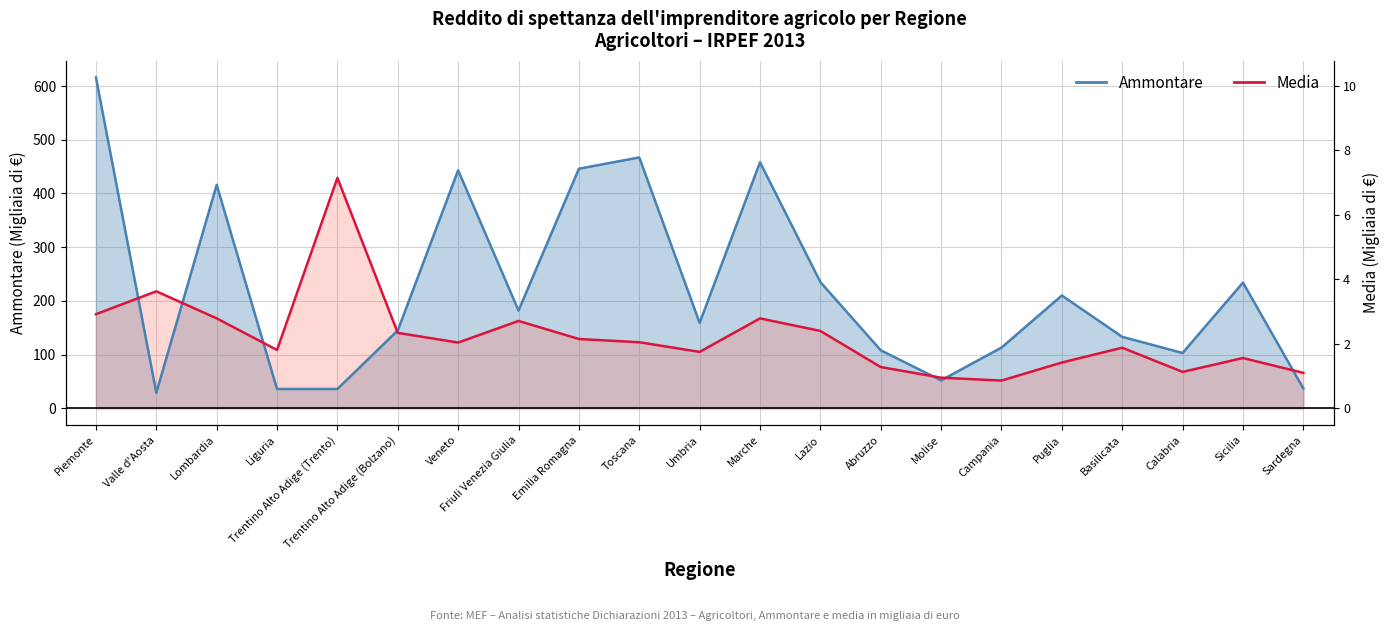

What are all the series names shown in the legend?

Ammontare, Media